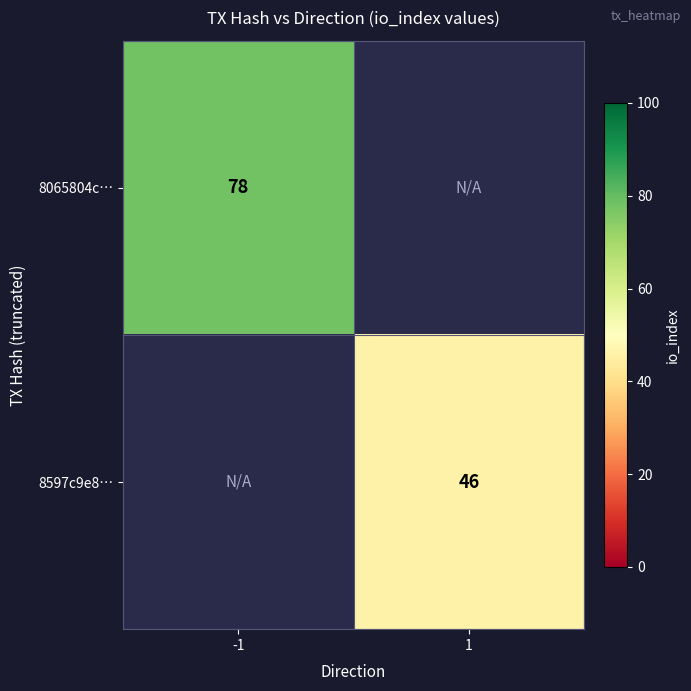

The 8597c9e8… series shows 46 at 1. True or false?

True